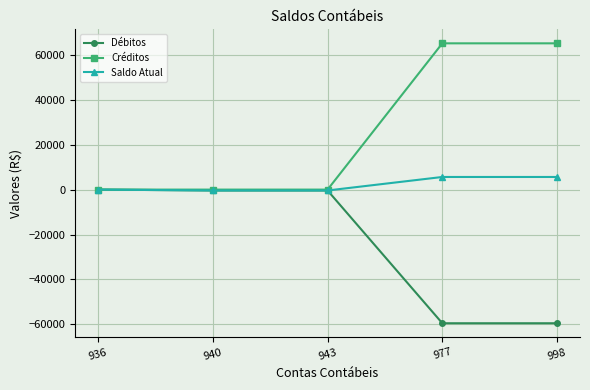

Which series has the largest range (max minus min)?

Créditos